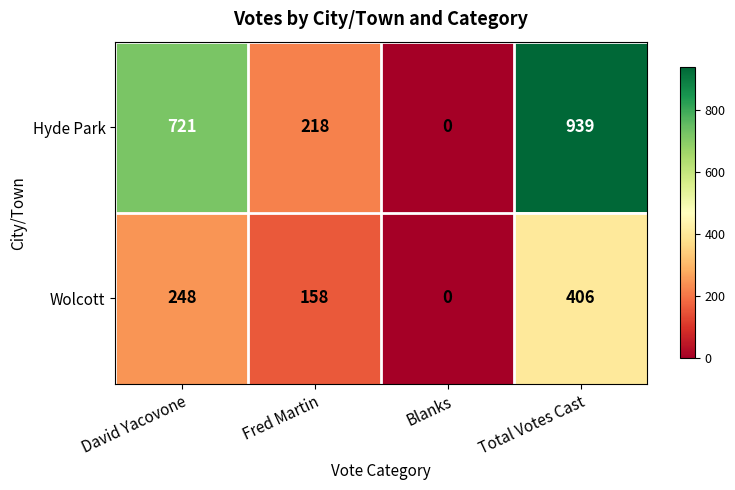

Between David Yacovone and Total Votes Cast, which series saw the biggest shift?

Hyde Park